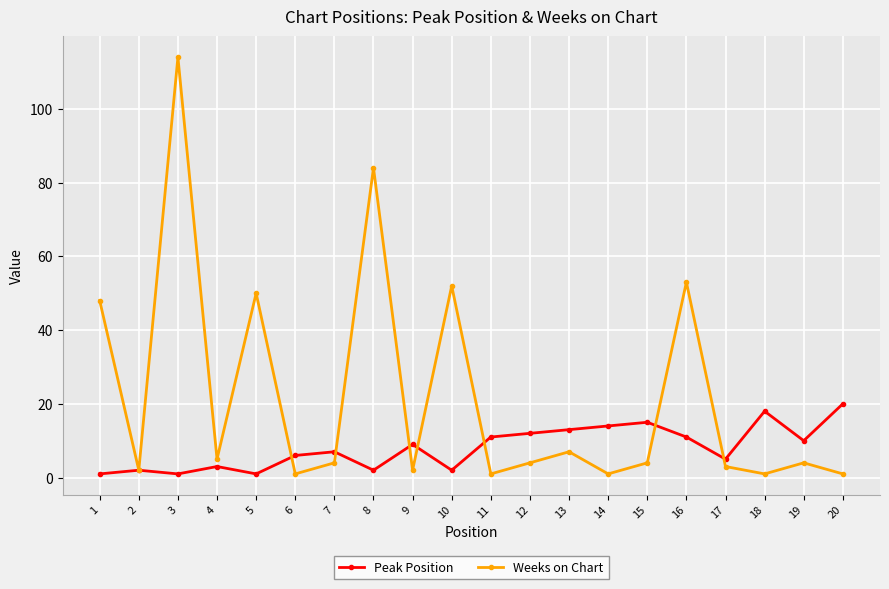

At how many categories does at least one series exceed 79?

2